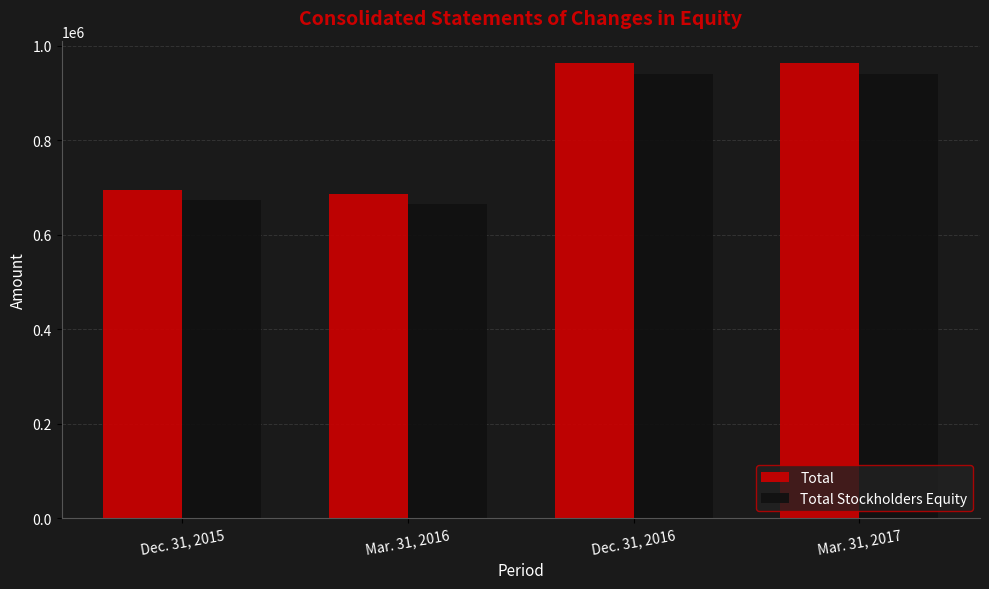

At Dec. 31, 2015, list the series in order from largest to smallest.

Total, Total Stockholders Equity